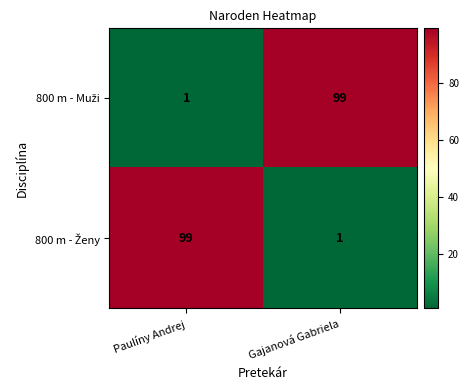

What is the total value across all series at Paulíny Andrej?

100